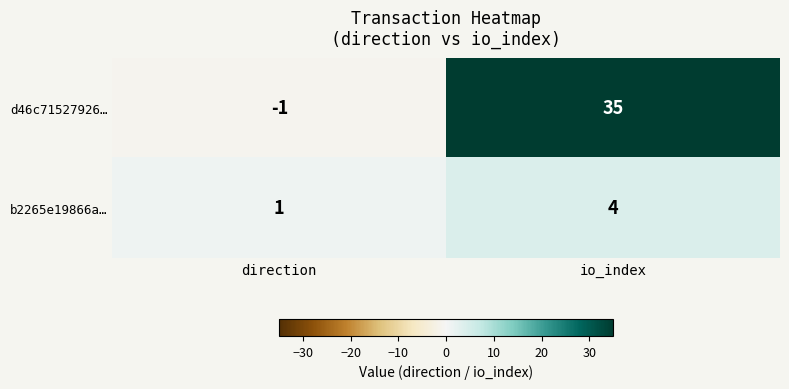

How many series are shown in this chart?

2